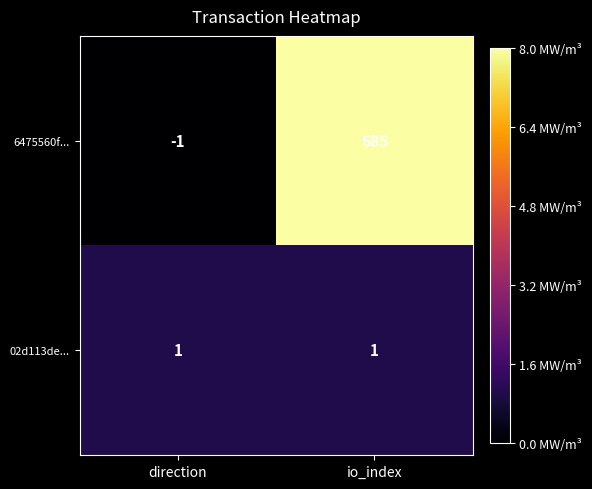

Count the number of categories in the chart.

2